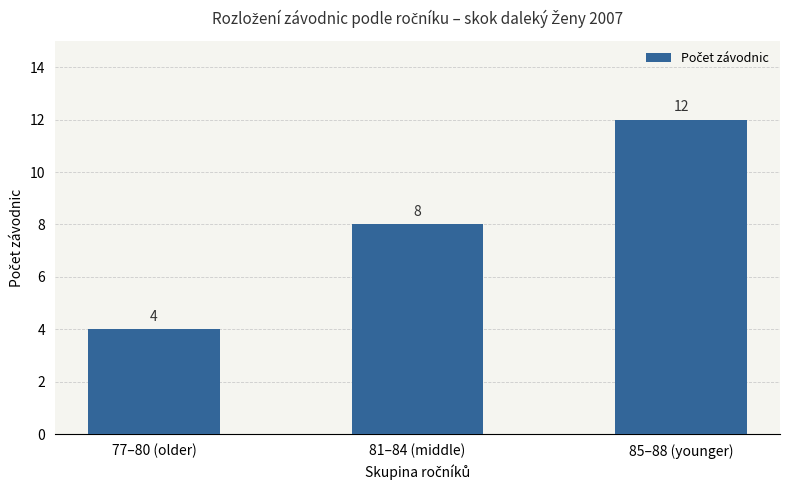

Reading right to left, list all the values displayed in this chart.

85–88 (younger)=12	81–84 (middle)=8	77–80 (older)=4